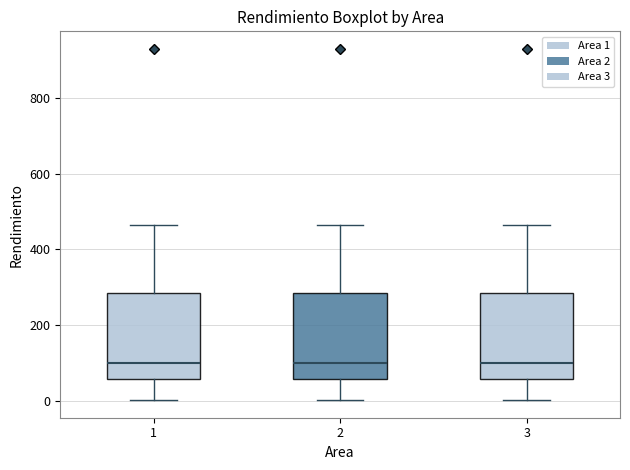

Reading left to right, read every box against the y-axis: the position of its median line, the range the box covers, and the ends of its whiskers. The values are not printed on the chart, so give them approximately, as read against the axis.

1: median 100, box 60 to 280, whiskers 0 to 460
2: median 100, box 60 to 280, whiskers 0 to 460
3: median 100, box 60 to 280, whiskers 0 to 460